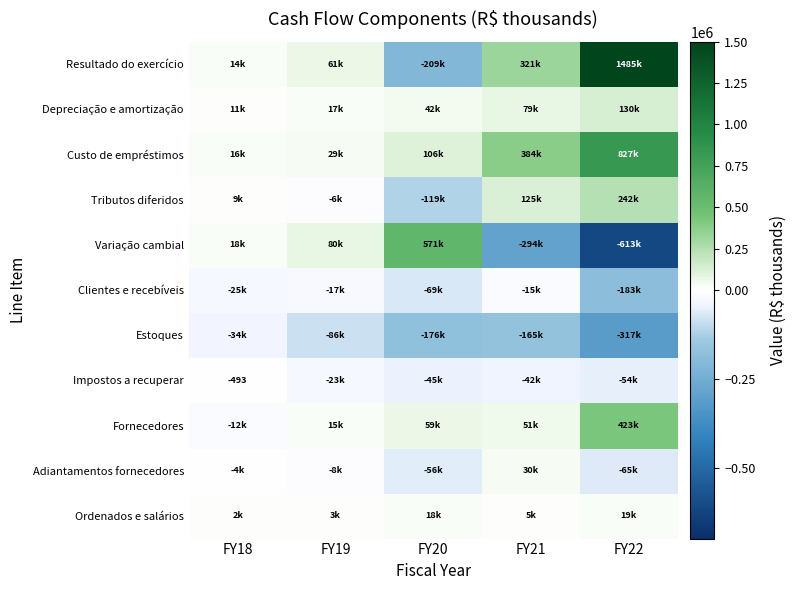

What is the total value across all series at FY18?

-6938